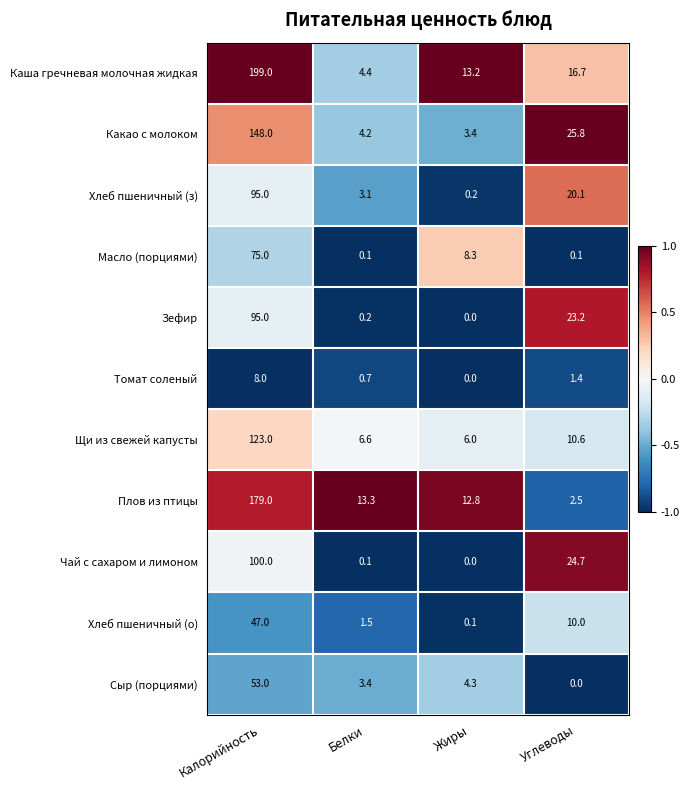

Which series has the largest total across all categories?

Каша гречневая молочная жидкая